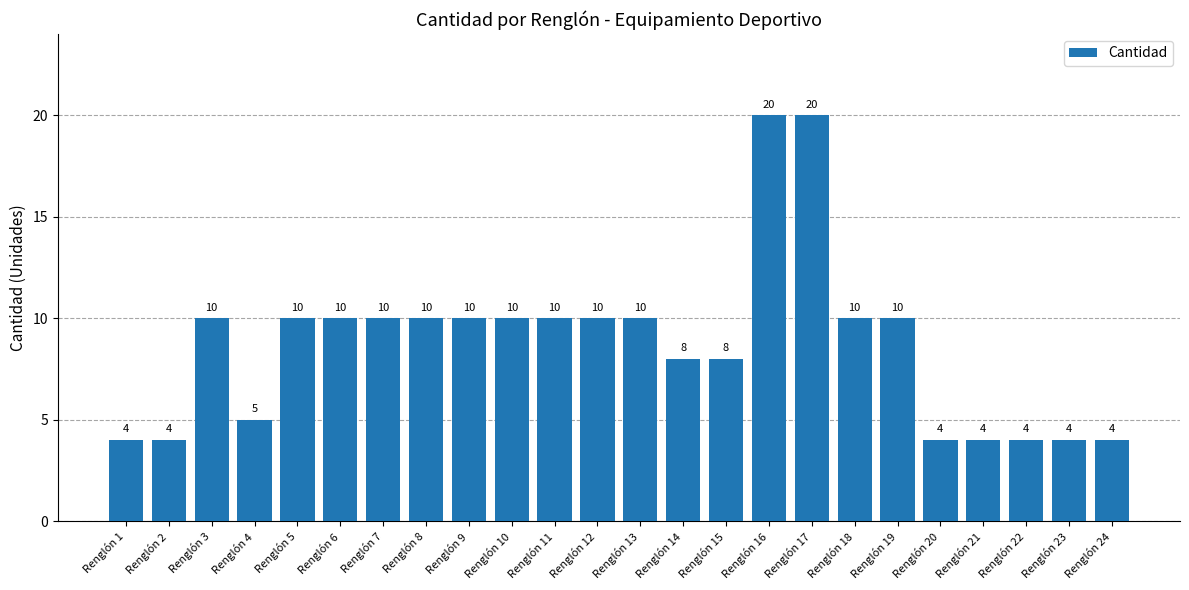

Does the chart contain stacked bars?

No